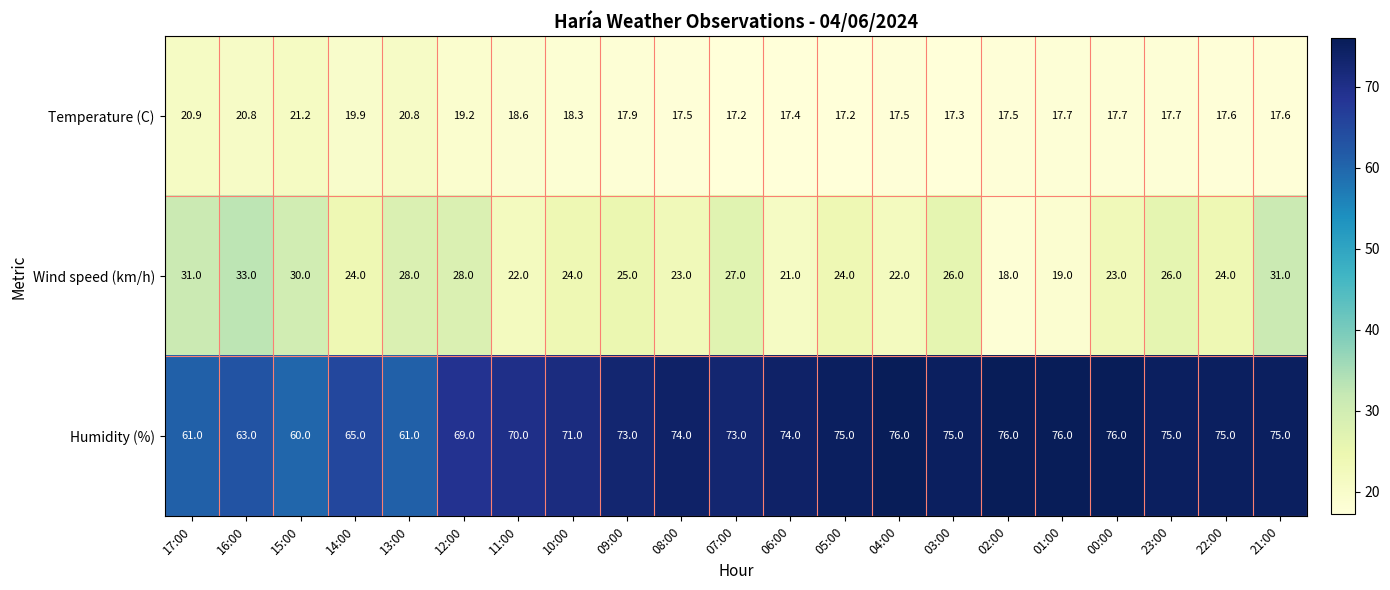

Between 10:00 and 09:00, which series saw the biggest shift?

Humidity (%)